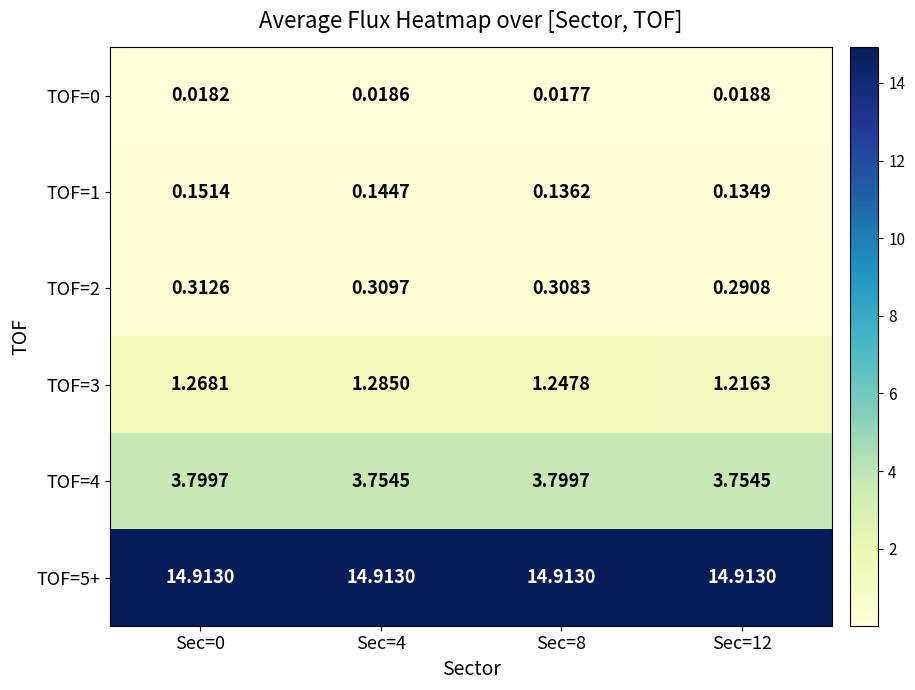

Is the value of TOF=0 at Sec=12 greater than the value of TOF=5+ at Sec=12?

No